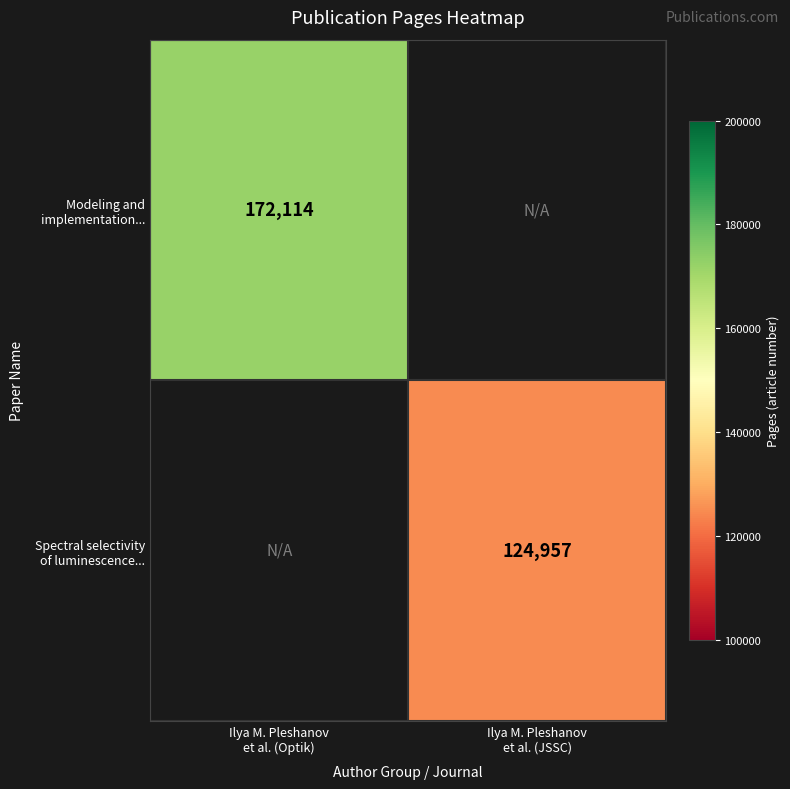

What is the minimum value shown in the chart?

124957.0